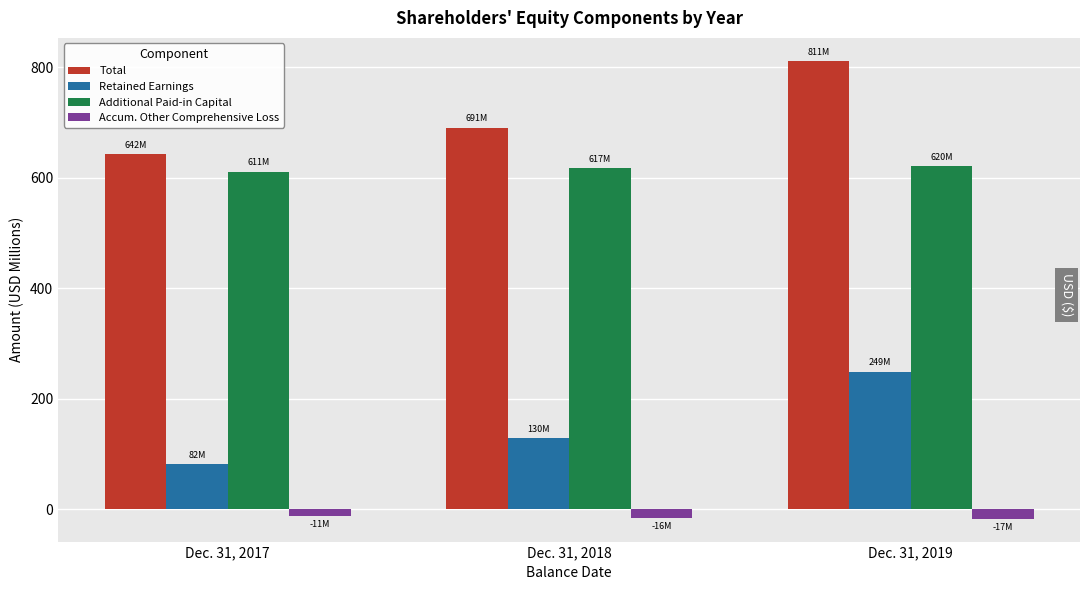

At which category is the sum across all series the highest?

Dec. 31, 2019